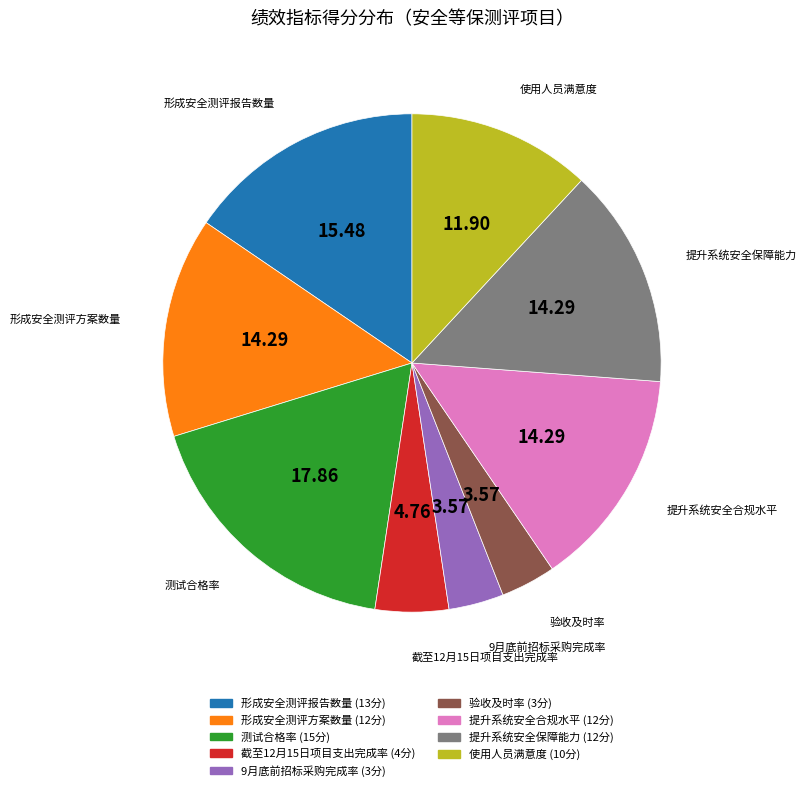

How many segments does this pie chart have?

9